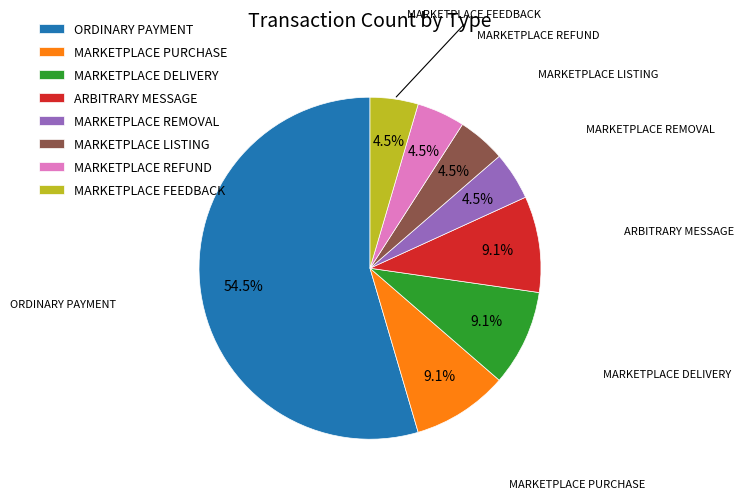

Approximately how many times larger is the value at MARKETPLACE PURCHASE compared to MARKETPLACE LISTING?

2.0